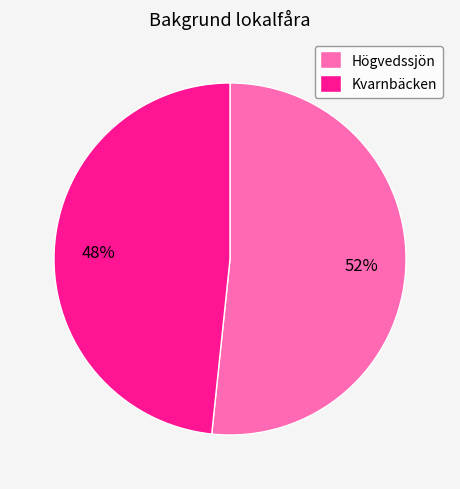

To the nearest percent, what is the combined percentage of Högvedssjön and Kvarnbäcken?

100%